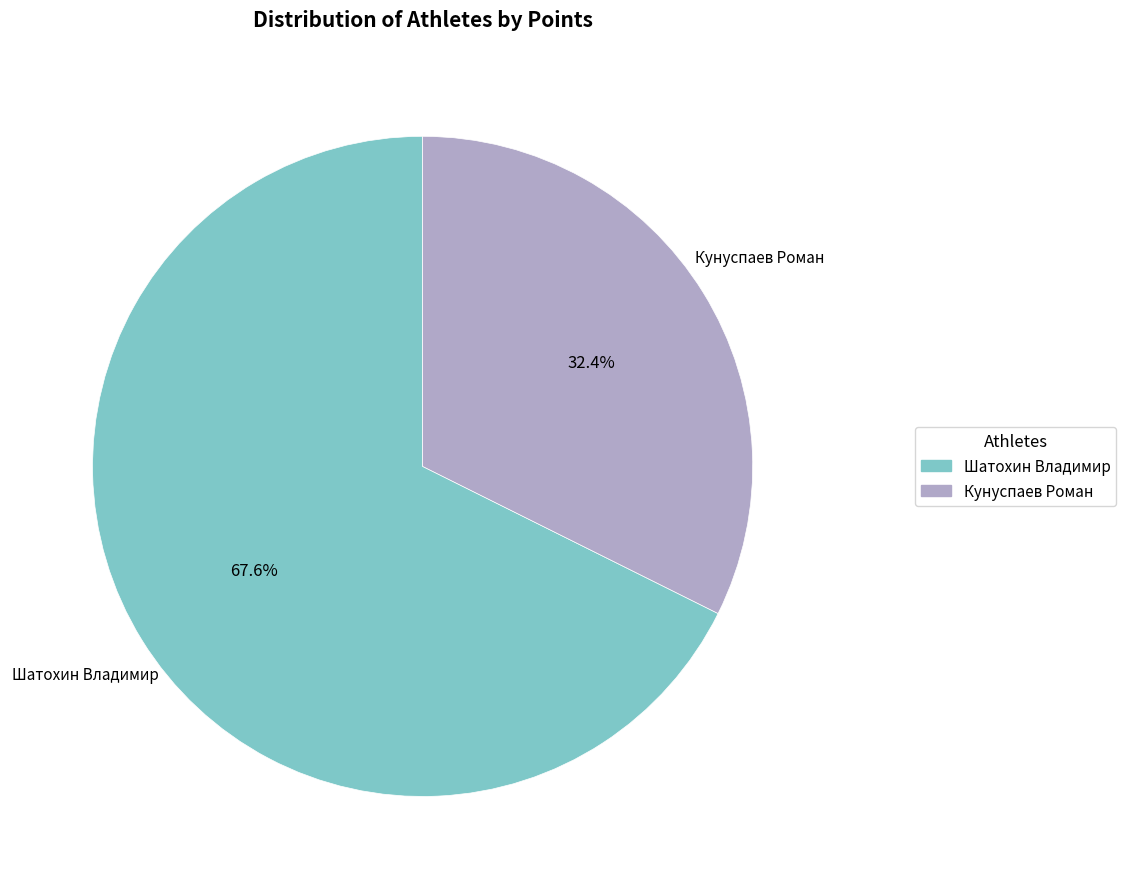

True or false: Кунуспаев Роман accounts for 47% of the total.

False